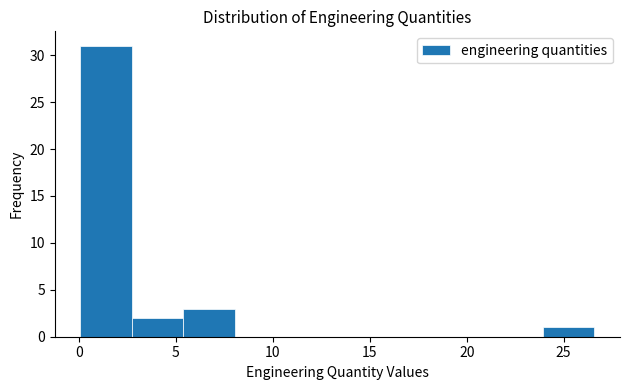

Which range on the x-axis has the tallest bar?

0.0 to 2.5